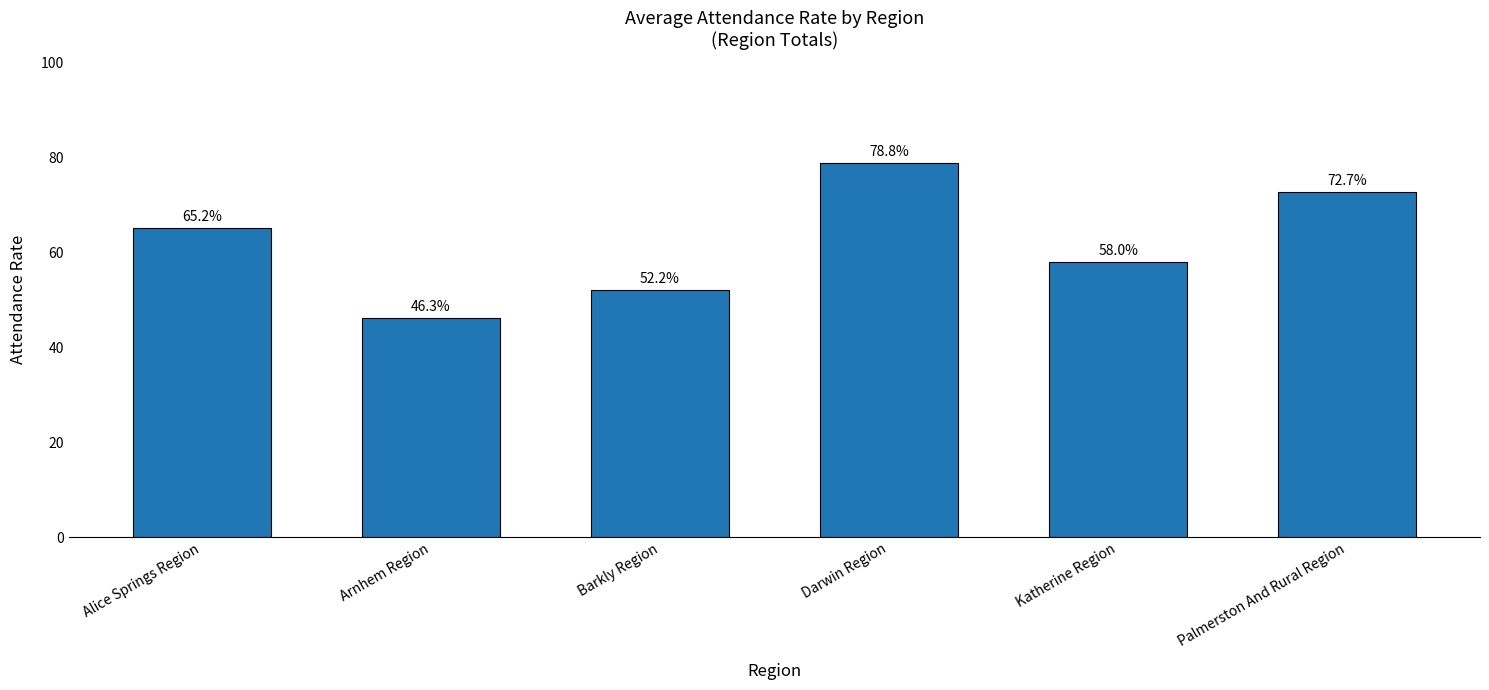

Does the chart contain any negative values?

No